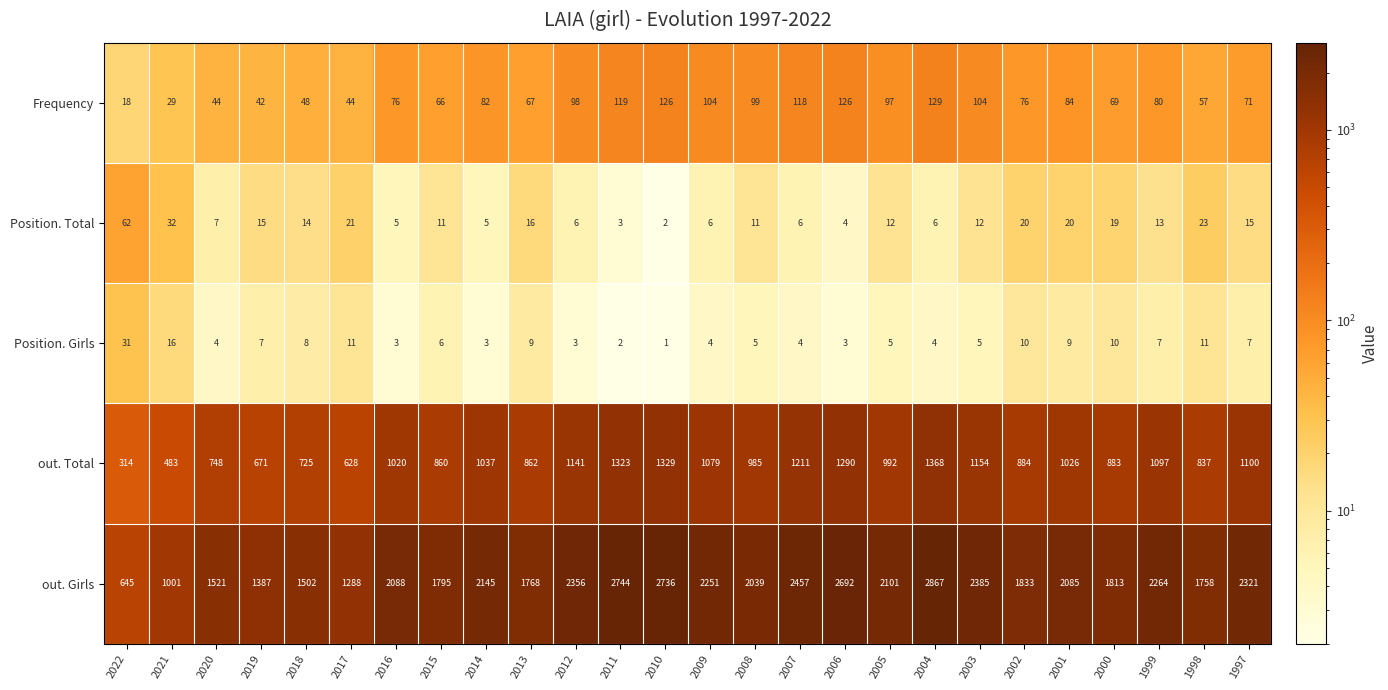

At which label is Position. Girls closest to 16?

2021